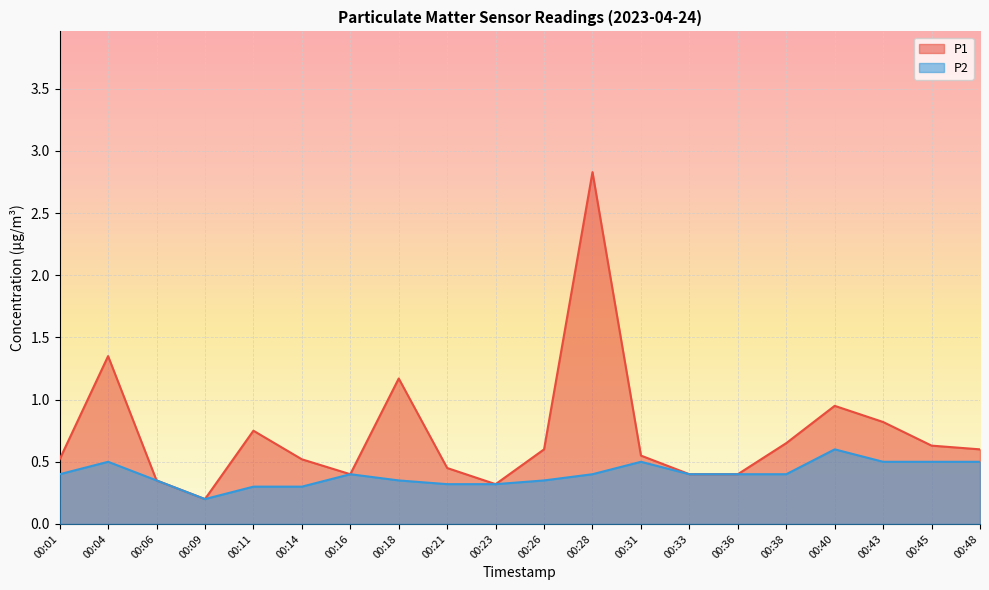

Rank the series by their maximum value, from lowest to highest.

P2, P1